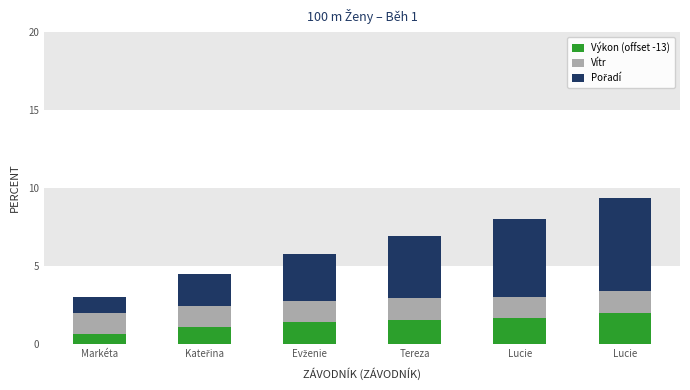

What is the label of the 1st bar from the left?

Markéta